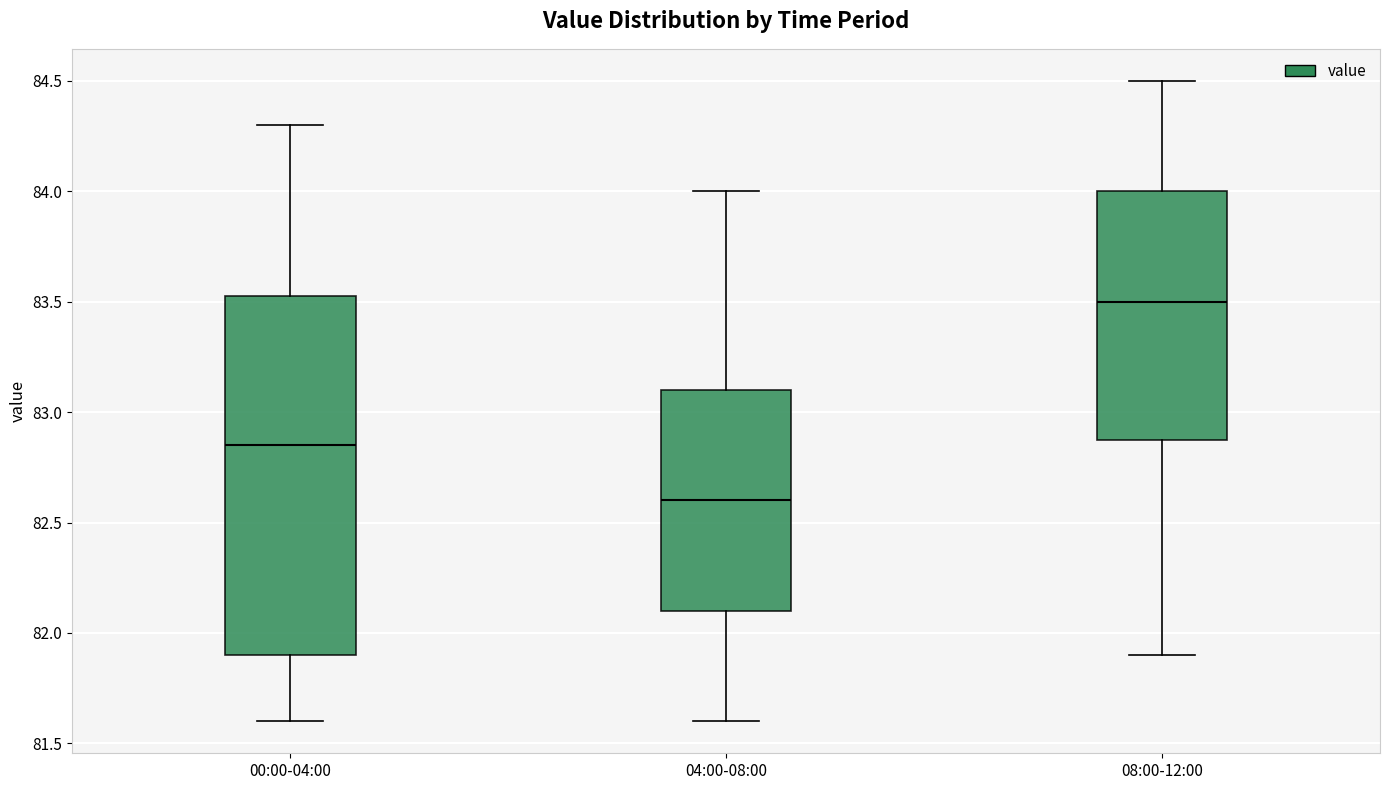

Which box's median line is the highest?

08:00-12:00